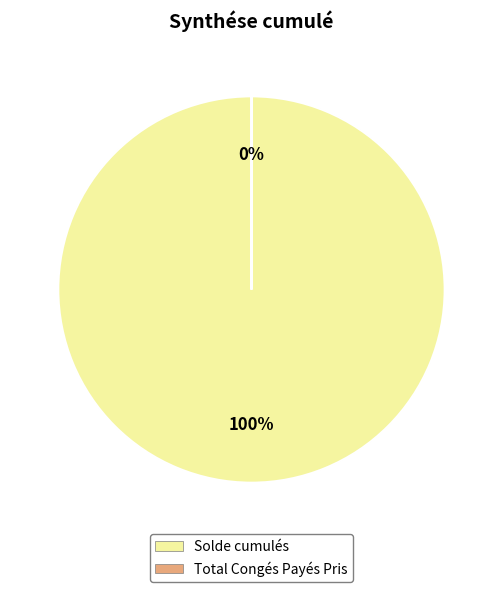

To the nearest percent, what is the difference between the largest and smallest slice percentages?

100%